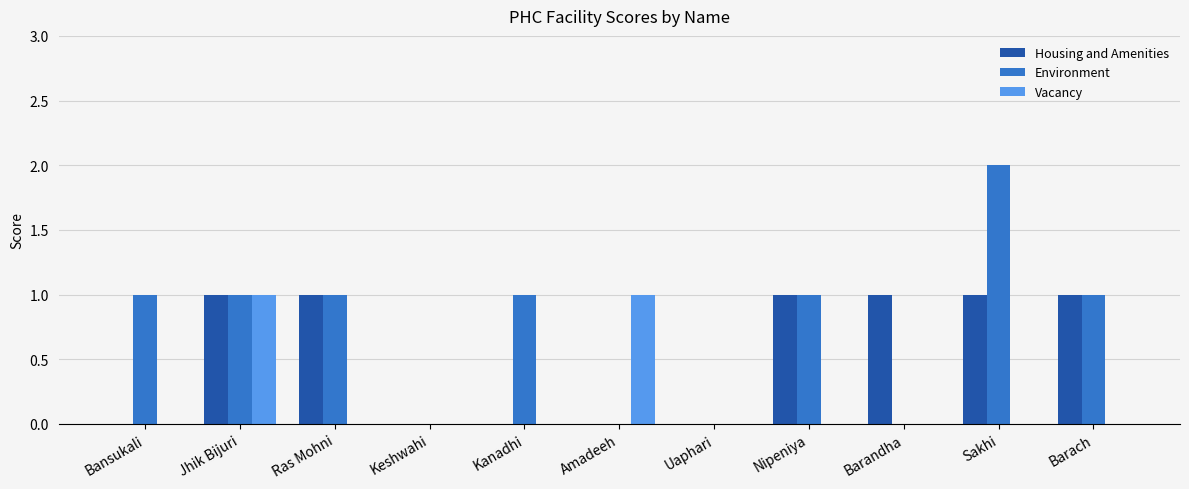

What are all the series names shown in the legend?

Housing and Amenities, Environment, Vacancy